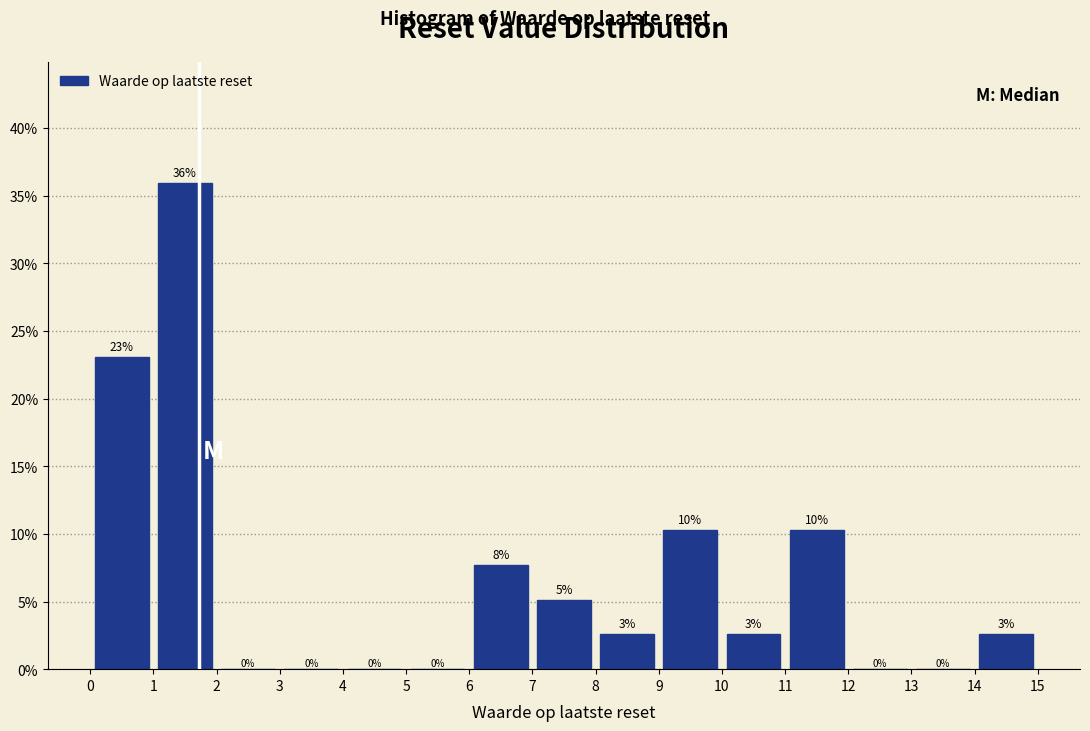

Which range on the x-axis has the tallest bar?

1 to 2